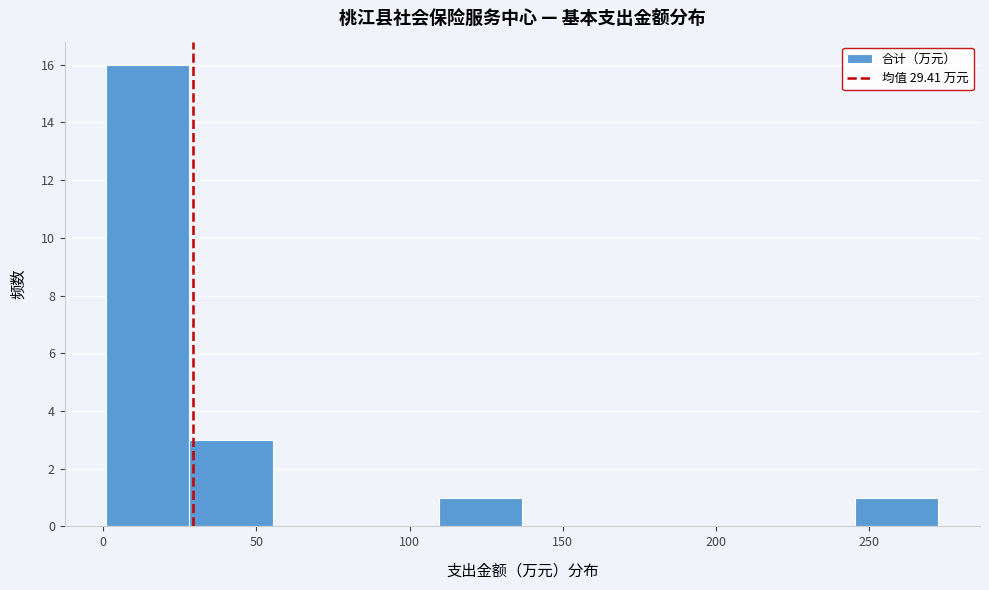

Reading left to right, transcribe this chart: for each bar, give the range it covers on the x-axis and its height. Neither the bar edges nor the heights are printed on the chart, so give them approximately, as read against the axes.

0 to 30: 16
30 to 55: 3
55 to 80: 0
80 to 110: 0
110 to 135: 1
135 to 165: 0
165 to 190: 0
190 to 220: 0
220 to 245: 0
245 to 275: 1